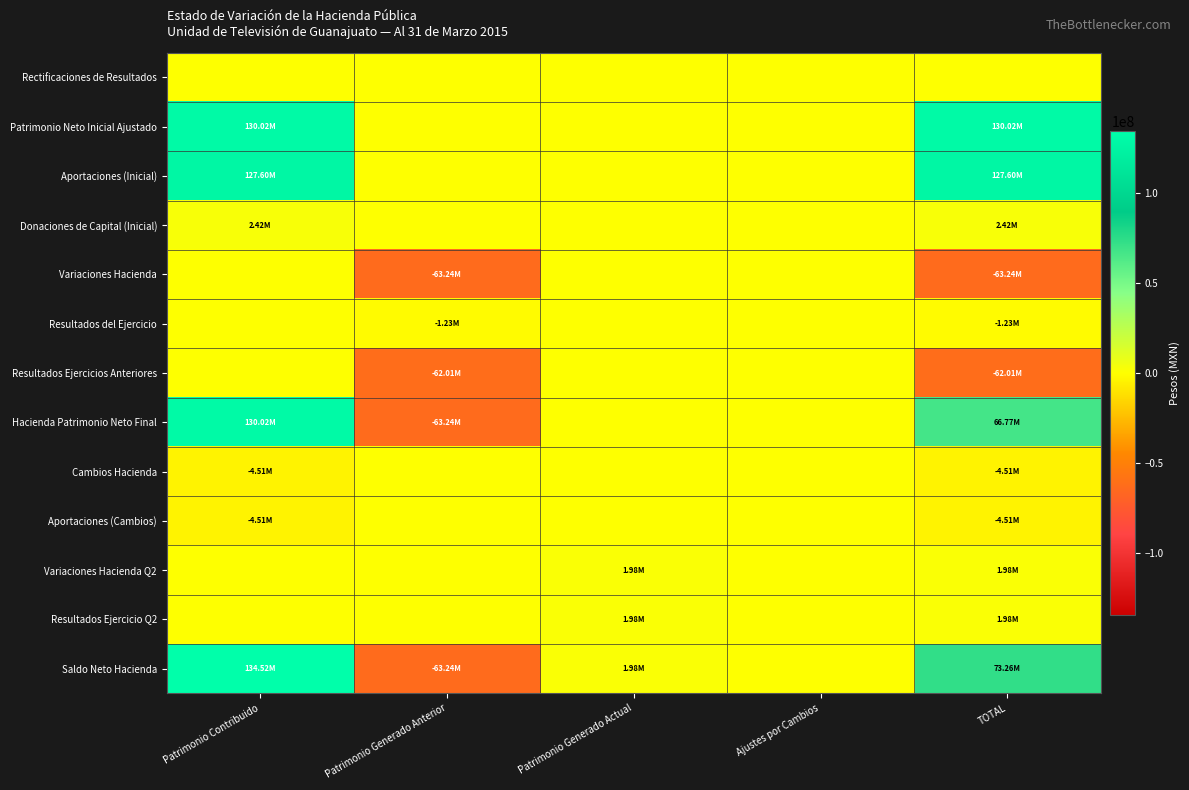

Count the number of data series in this chart.

13